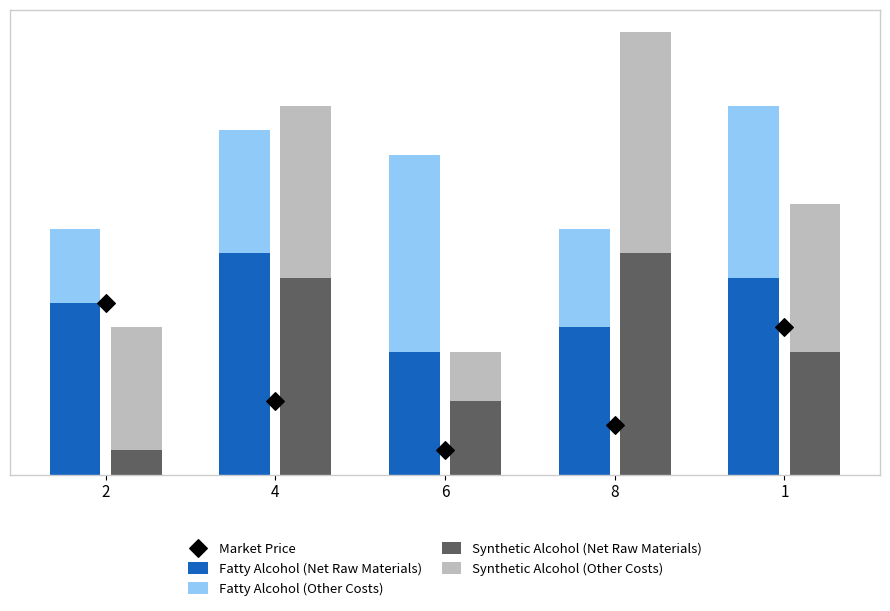

Which series has the largest Y range (max minus min)?

Synthetic Alcohol (Net Raw Materials)